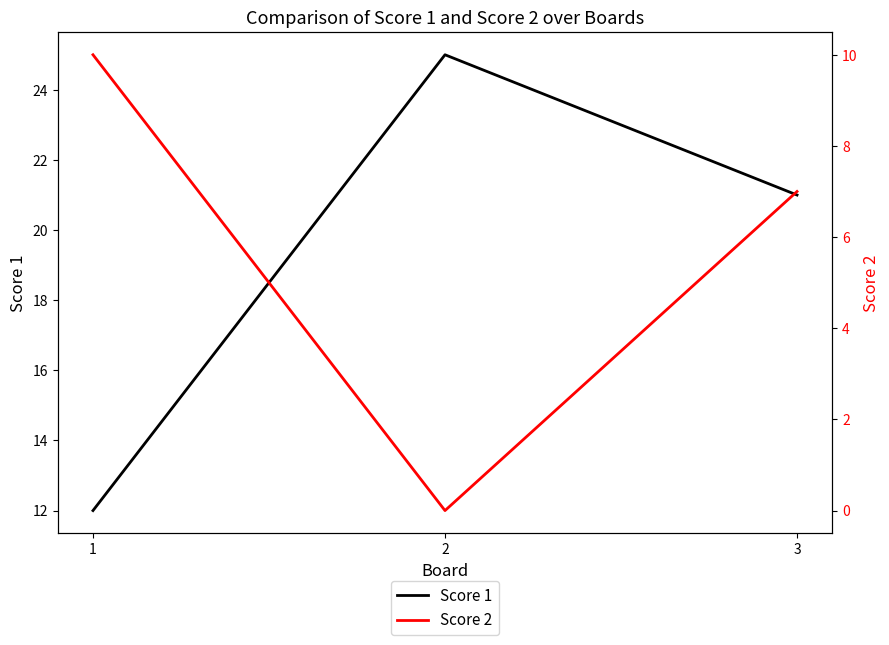

What is the average value of the Score 2 series?

6